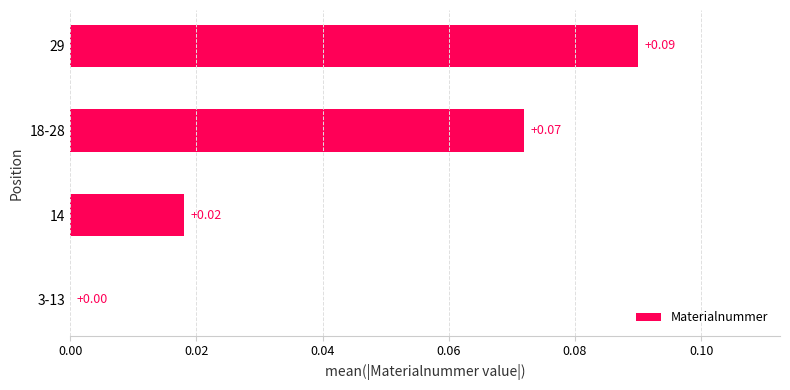

Count the number of categories in the chart.

4